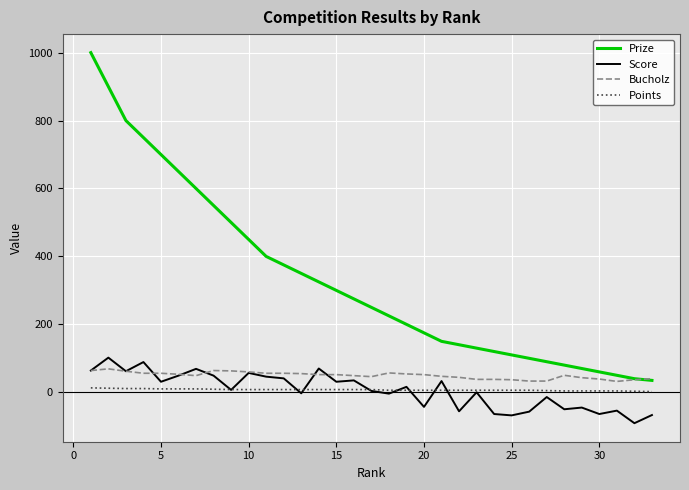

True or false: Bucholz and Points intersect in this chart.

False